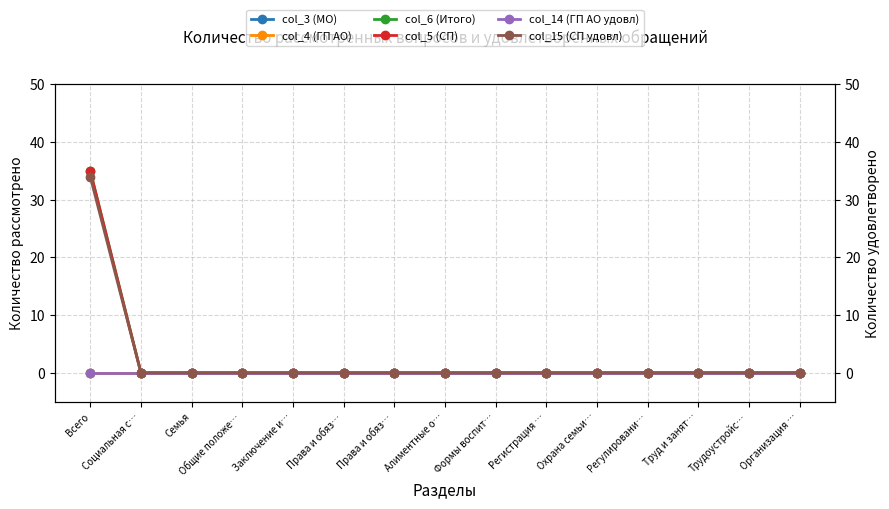

Which series has the largest total across all categories?

col_6 (Итого)